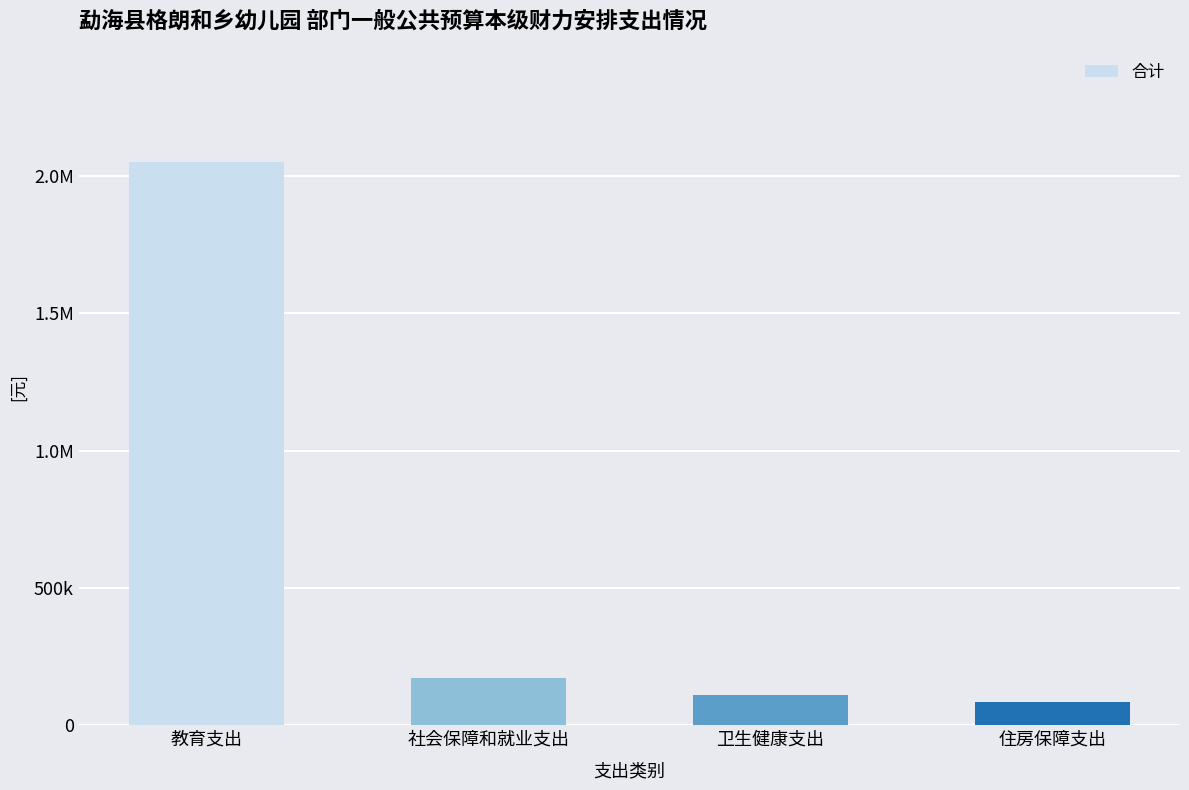

Are the bars horizontal?

No